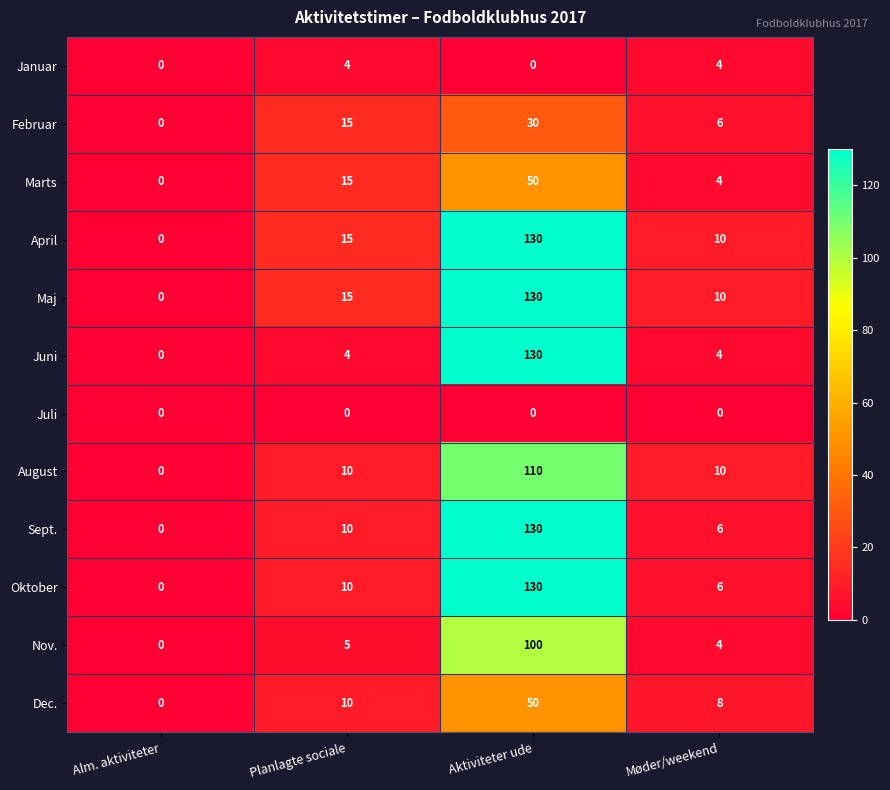

What is the spread (max minus min) of values at Aktiviteter ude?

130